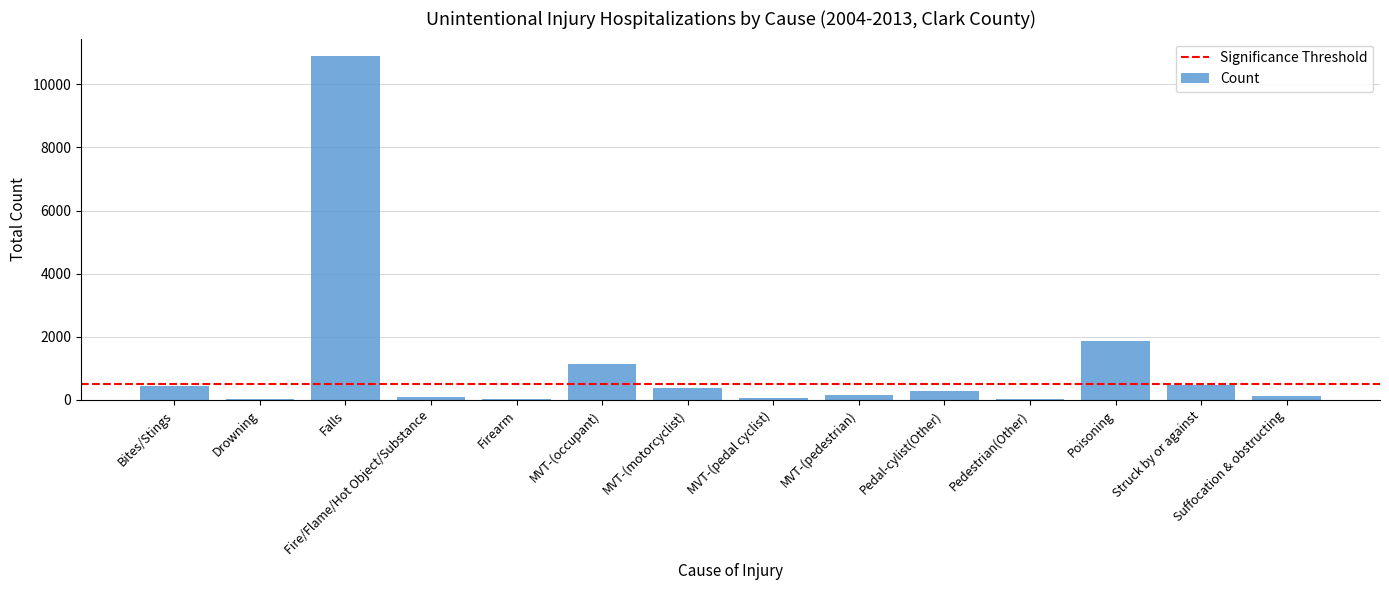

What is the change in value from Pedal-cylist(Other) to Poisoning?

+1594